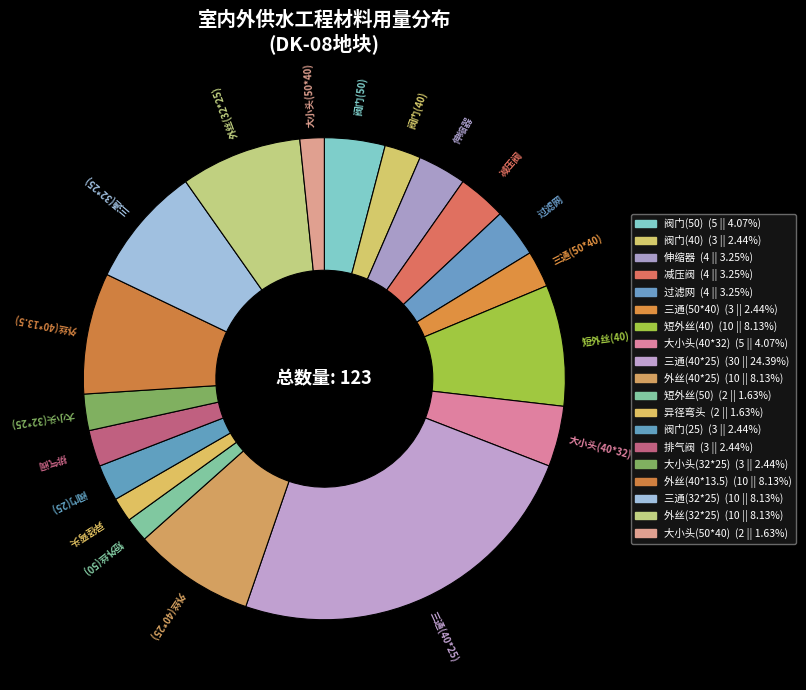

Does 伸缩器 account for over 50% of the chart?

No